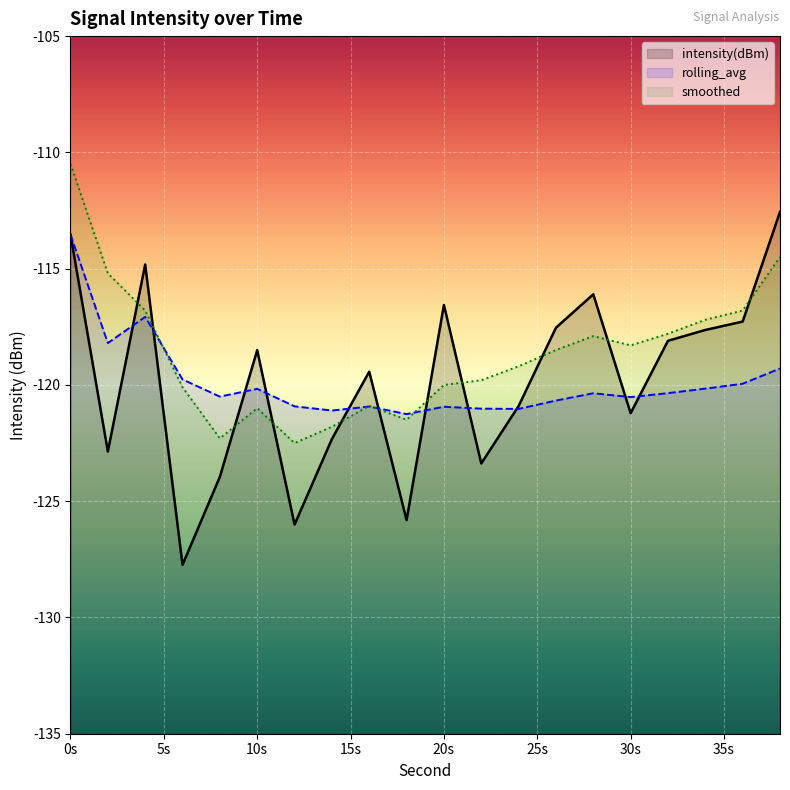

How many interior local peaks does the rolling_avg series have?

5